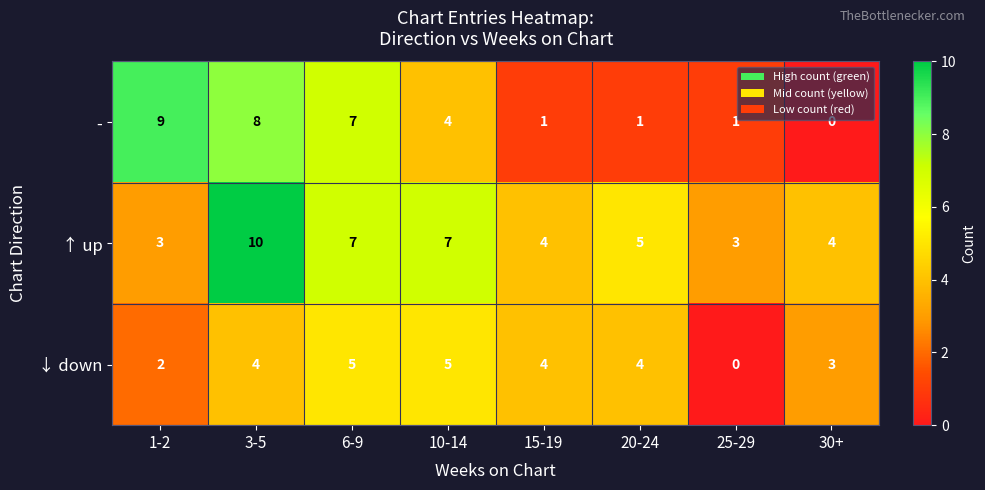

What value does the ↓ down series have at 30+?

3